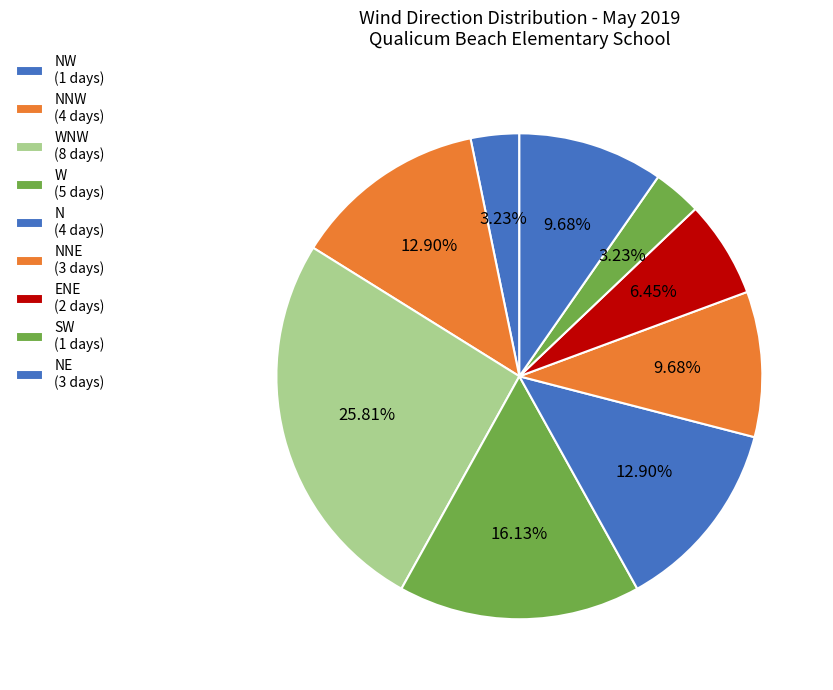

Does any single category account for the majority?

No